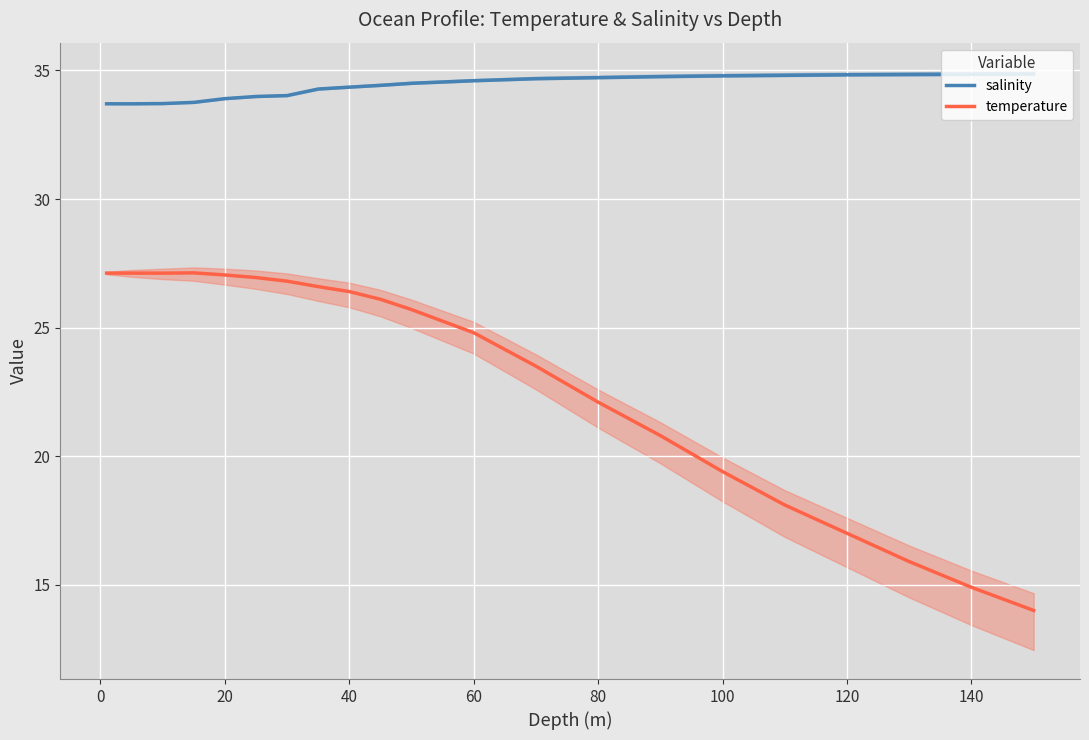

How many lines are shown in the chart?

2